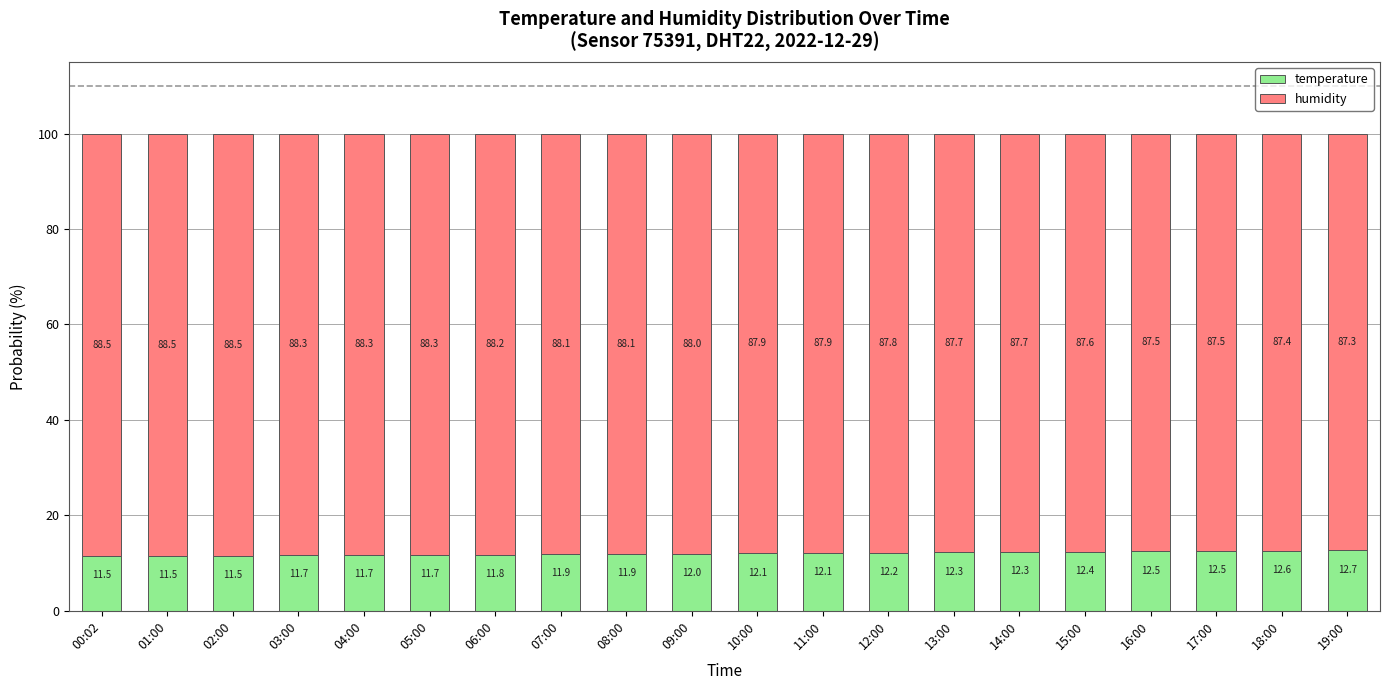

Reading left to right, list the values for the temperature series.

11.5	11.5	11.5	11.7	11.7	11.7	11.8	11.9	11.9	12.0	12.1	12.1	12.2	12.3	12.3	12.4	12.5	12.5	12.6	12.7